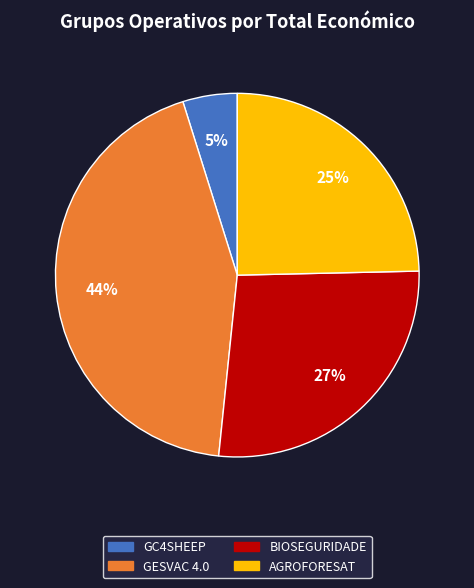

Is the sum of BIOSEGURIDADE and GC4SHEEP greater than half?

No